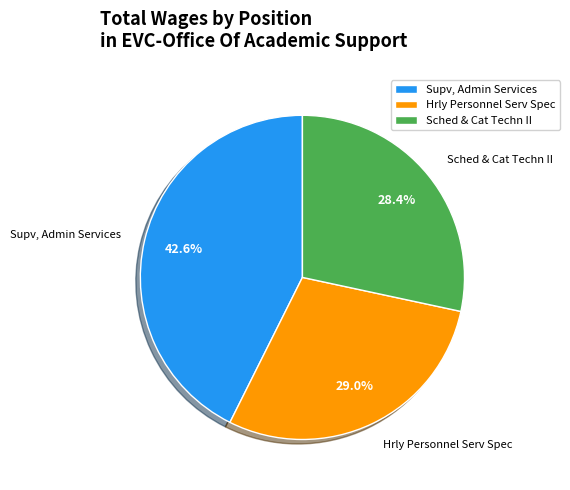

Between Supv, Admin Services and Sched & Cat Techn II, which is larger?

Supv, Admin Services